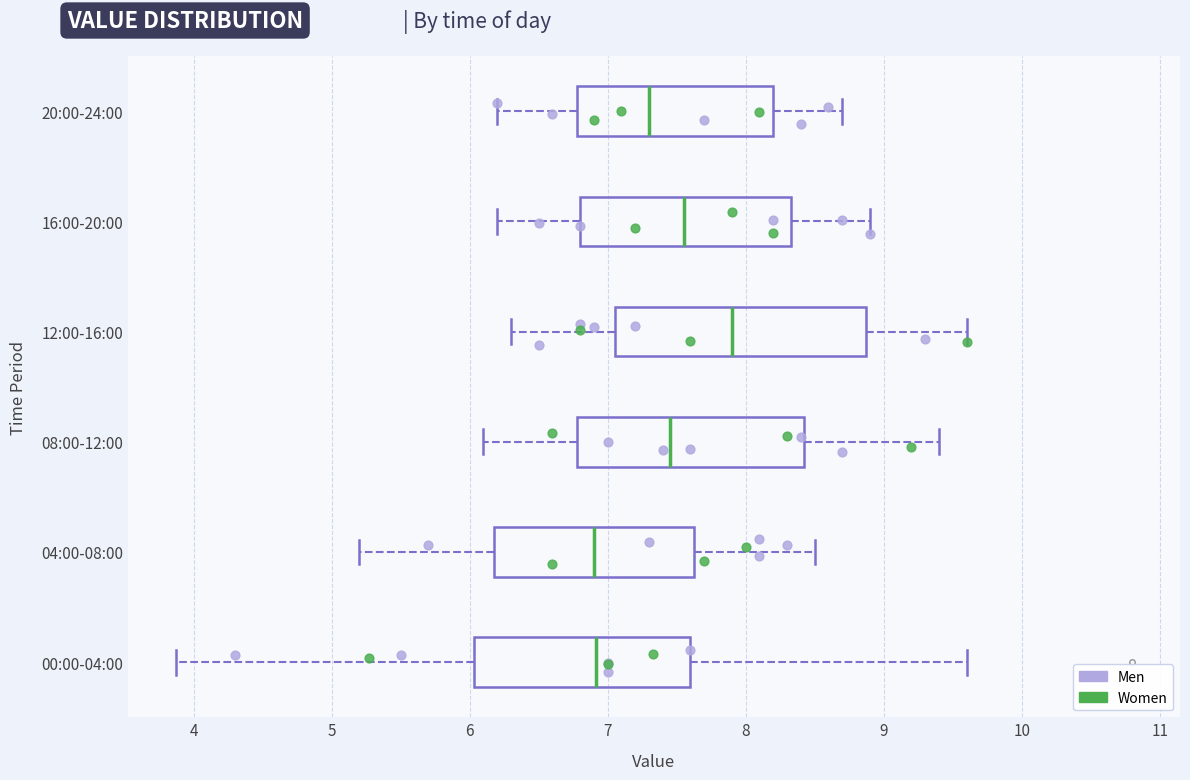

Which box's median line is the furthest to the right?

12:00-16:00